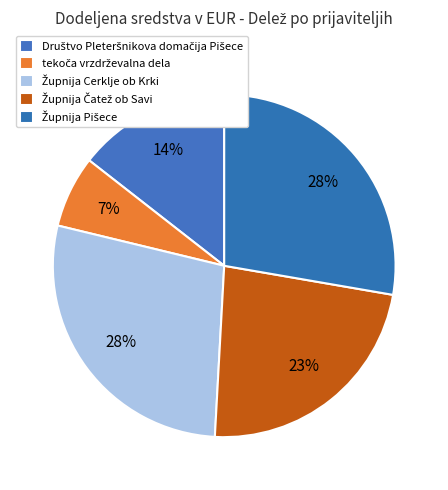

Rank the categories by value from highest to lowest.

Župnija Cerklje ob Krki, Župnija Pišece, Župnija Čatež ob Savi, Društvo Pleteršnikova domačija Pišece, tekoča vrzdrževalna dela